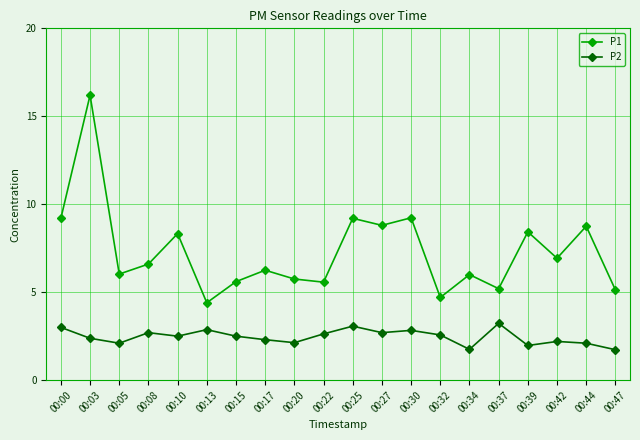

In P2, how many points are lower than both neighbors (excluding endpoints)?

6